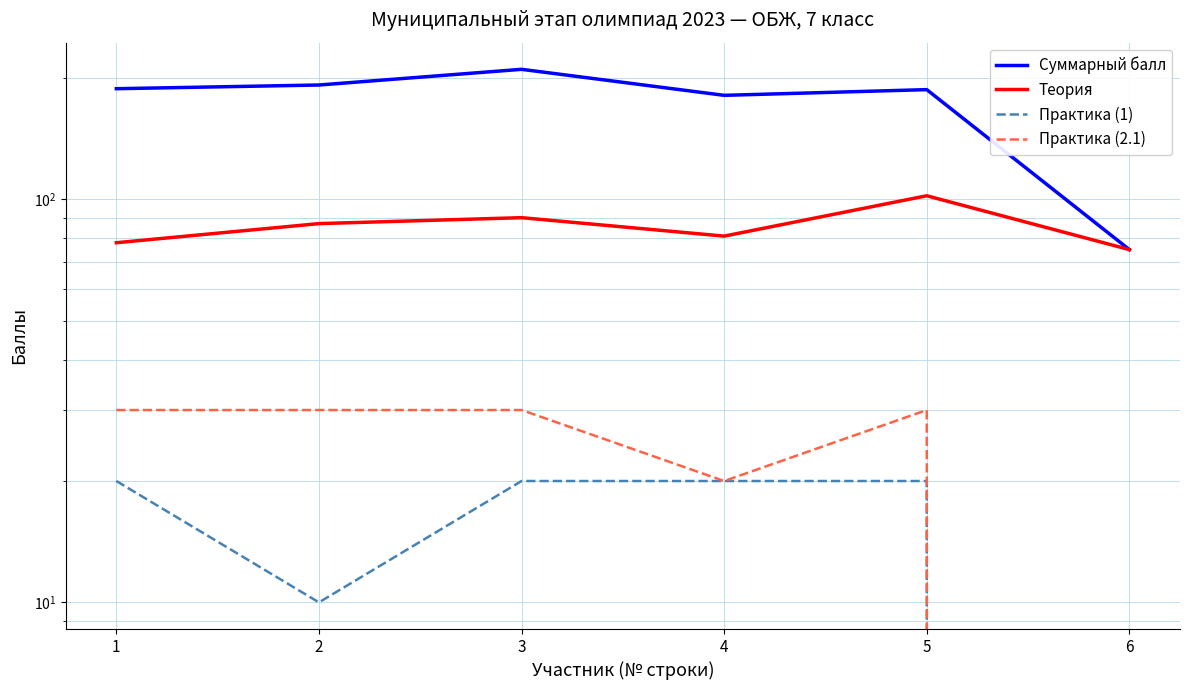

At how many categories does at least one series exceed 54?

6